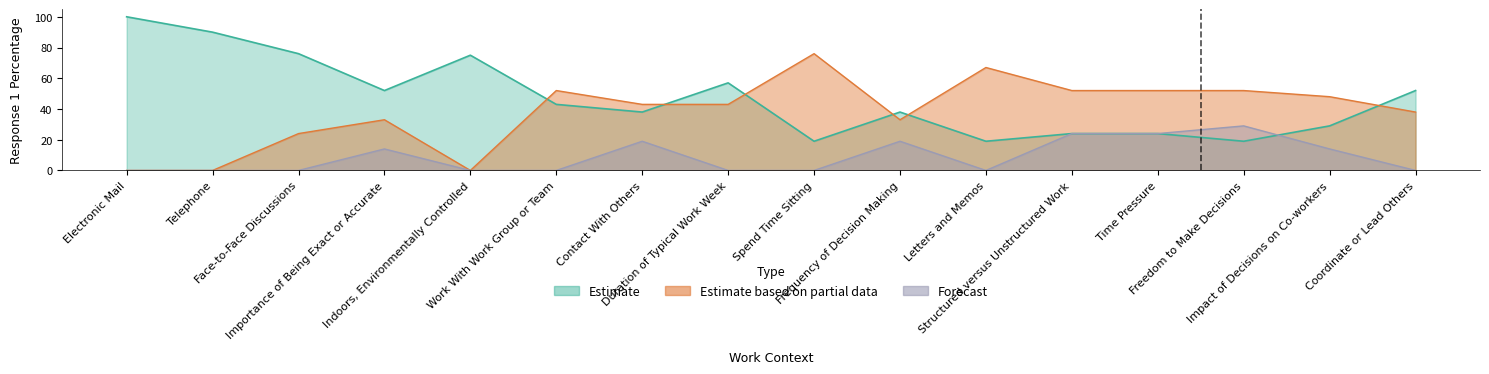

At how many categories does at least one series exceed 39?

15